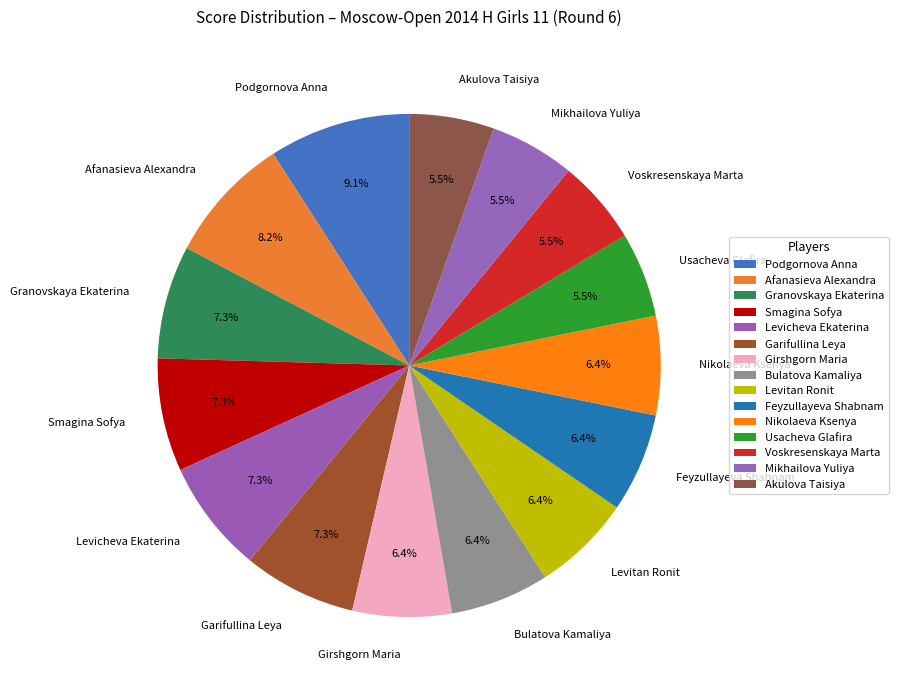

How many slices are in this pie chart?

15